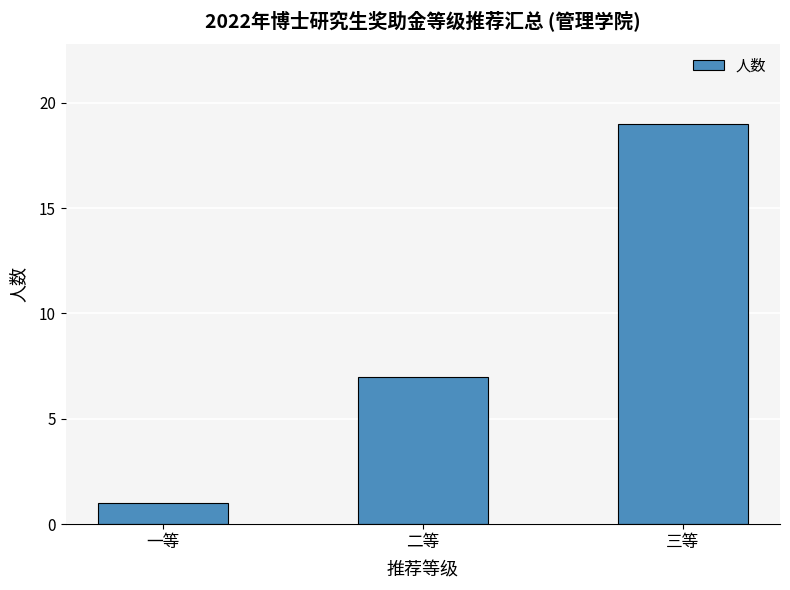

The value at 二等 is 7. True or false?

True